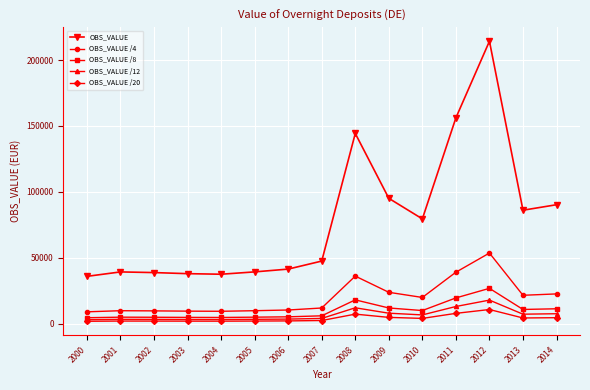

What is the value of the OBS_VALUE /8 point at the 3rd from the left?

4843.6